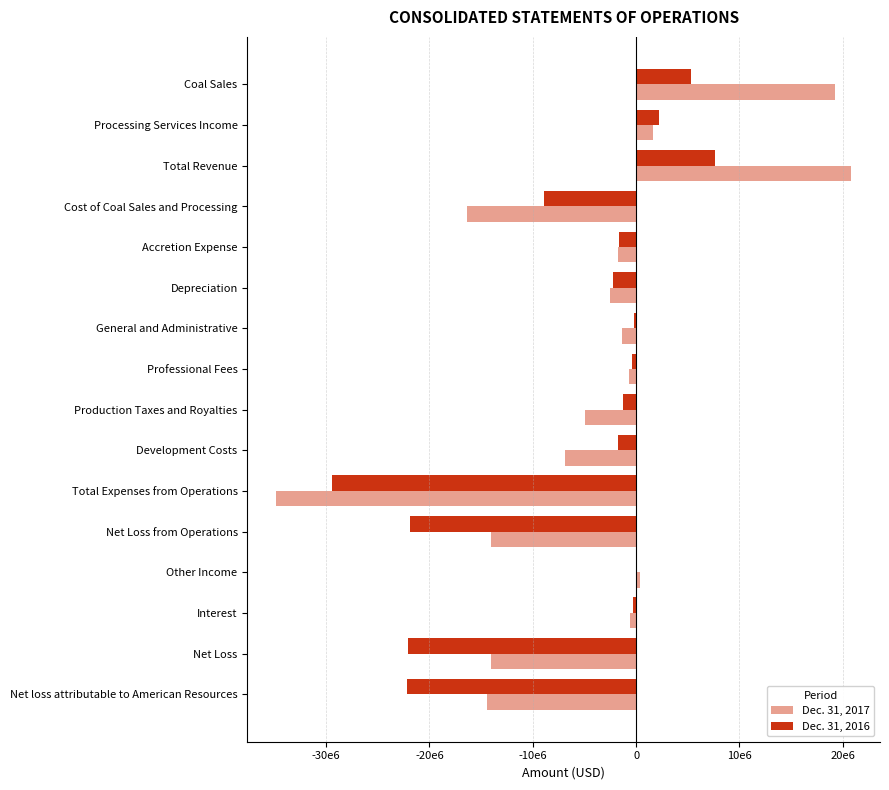

What are all the series names shown in the legend?

Dec. 31, 2017, Dec. 31, 2016